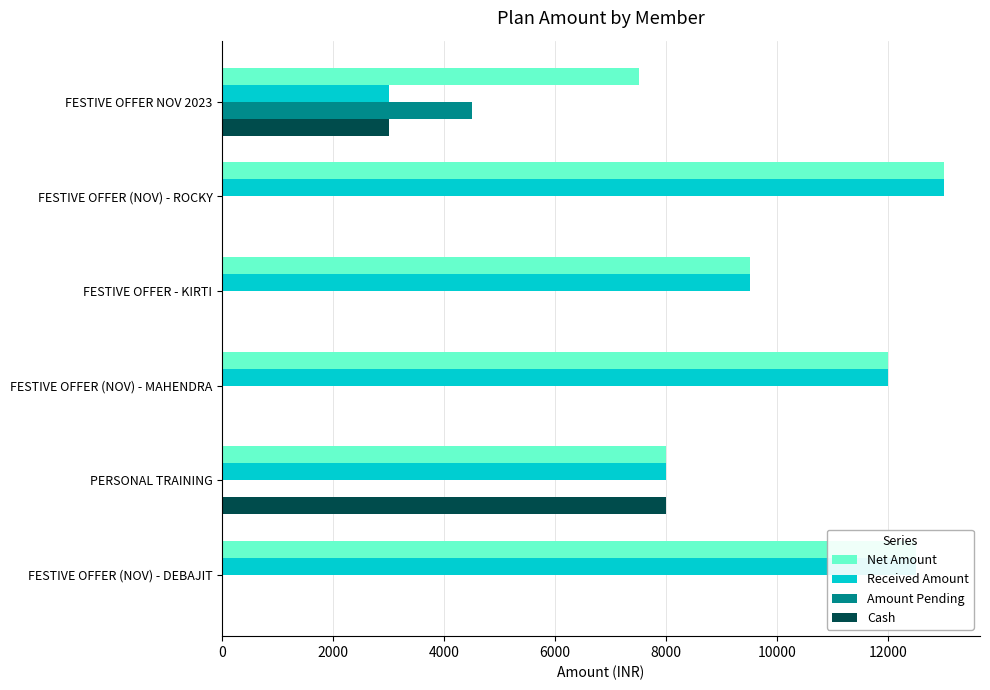

What is the total value across all series at FESTIVE OFFER NOV 2023?

18000